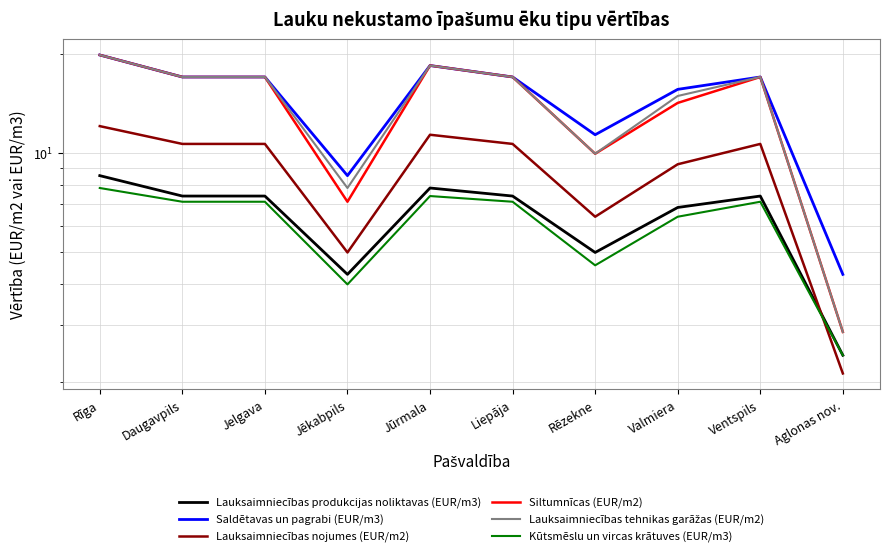

What value does the Lauksaimniecības produkcijas noliktavas (EUR/m3) series have at Rēzekne?

5.0